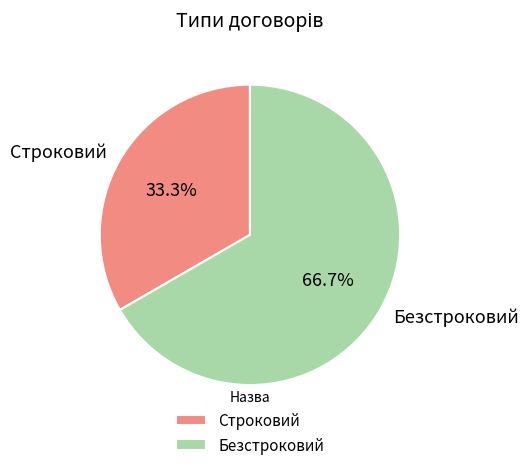

What is the total percentage of Безстроковий and Строковий?

100.0%